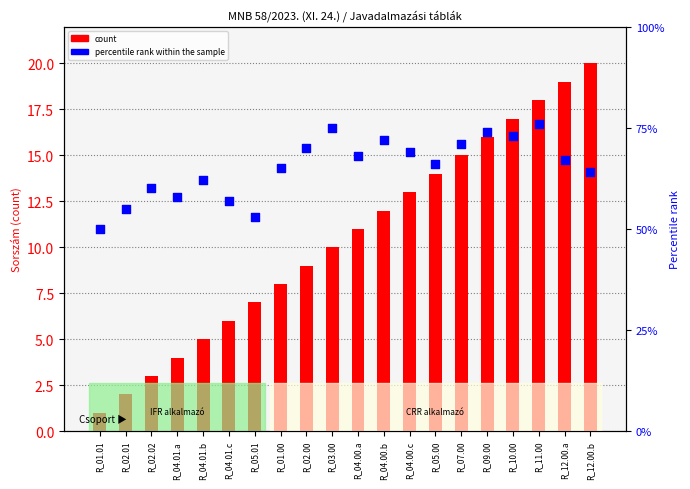

Which series has the largest total across all categories?

percentile rank within the sample